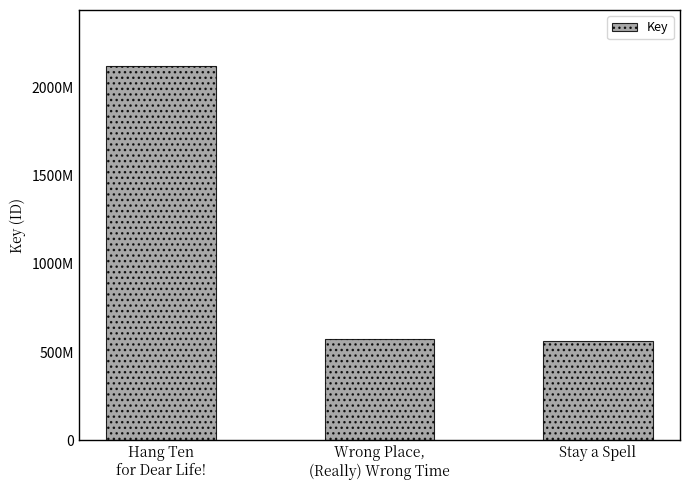

Which label corresponds to the smallest value in the chart?

Stay a Spell